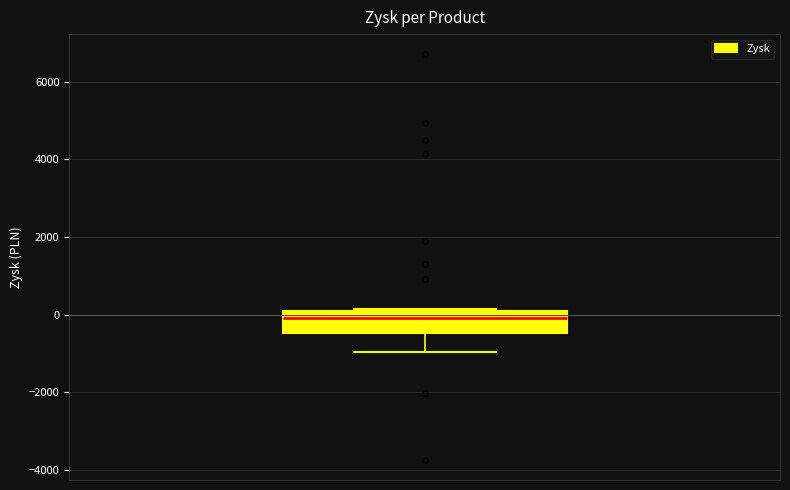

Read this box plot against the y-axis: the position of the median line, the range covered by the box, and the ends of both whiskers. The values are not printed on the chart, so give them approximately, as read against the axis.

median -200, box -400 to 0, whiskers -1000 to 200